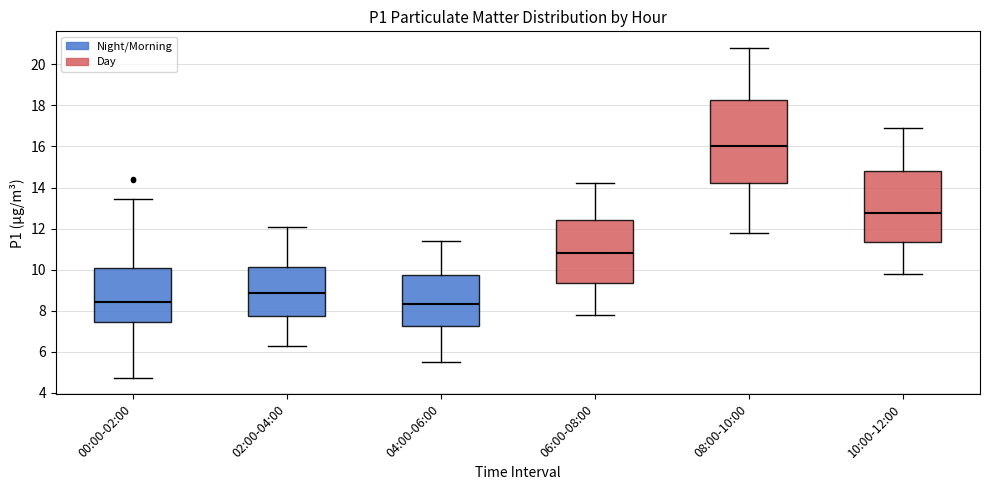

Which box has the highest median line?

08:00-10:00